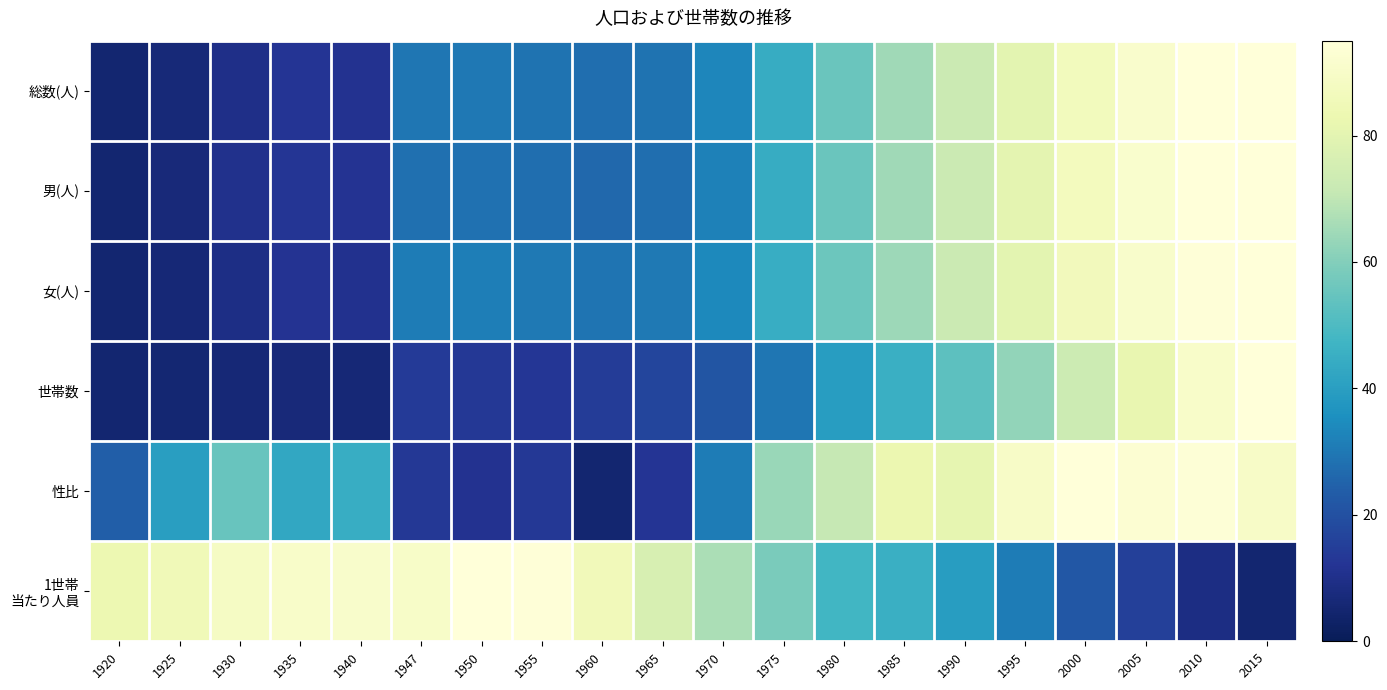

What is the total value across all series at 1960?

188.0